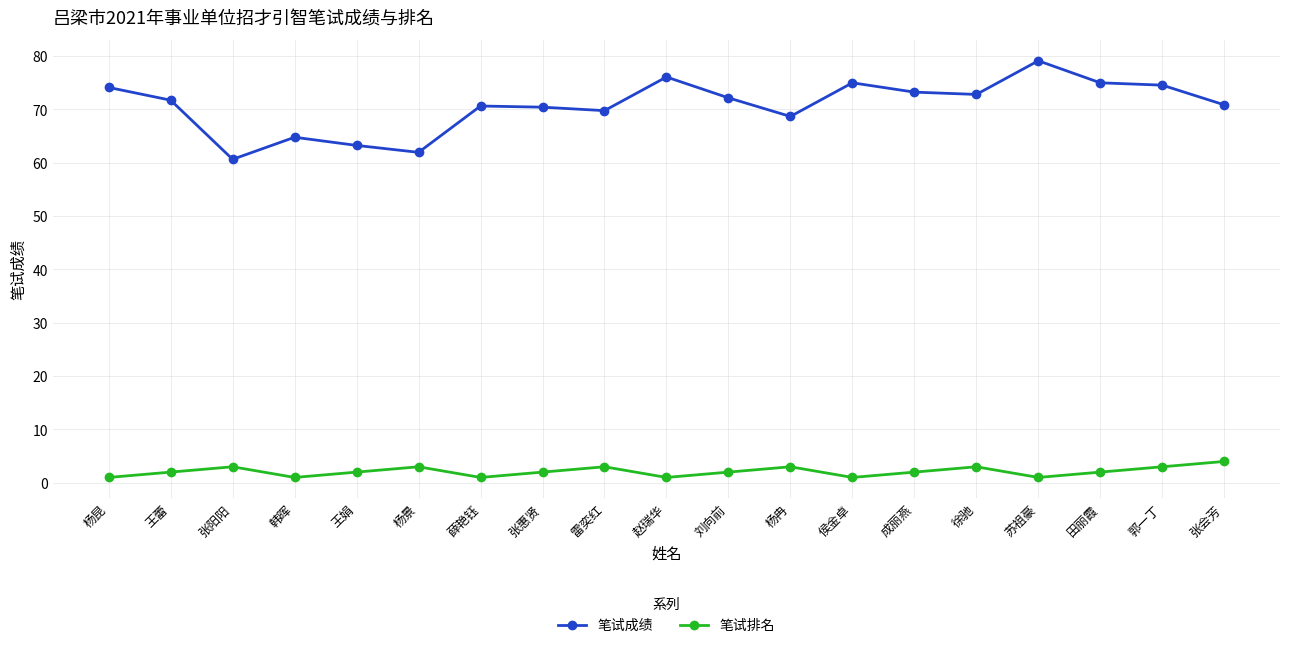

True or false: 笔试排名 and 笔试成绩 intersect in this chart.

False